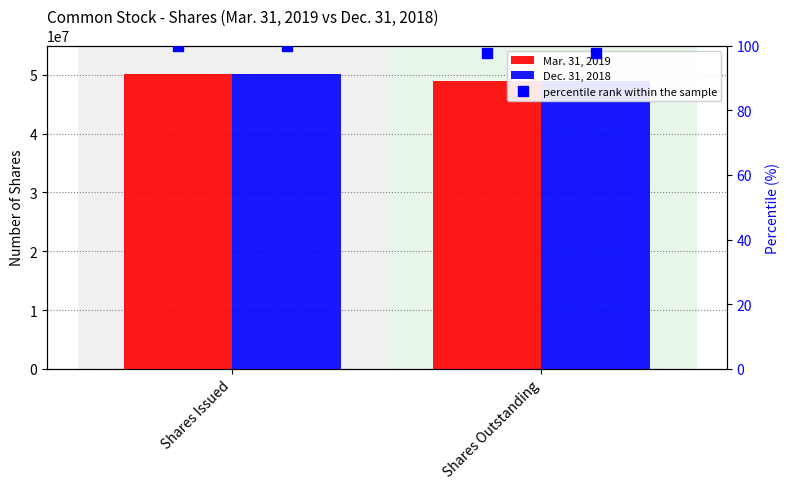

Reading right to left, extract all data points from this chart.

Mar. 31, 2019: 48977485	50081478
Dec. 31, 2018: 48977485	50081478